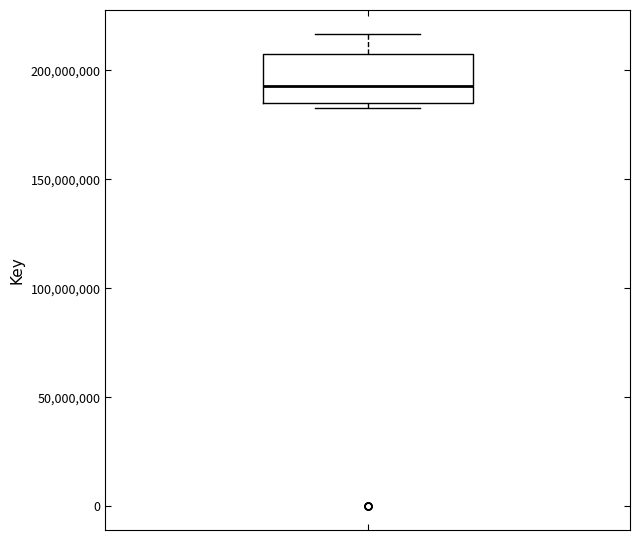

Where is the upper edge of the box on the y-axis? The values are not printed on the chart, so give them approximately, as read against the axis.

210000000